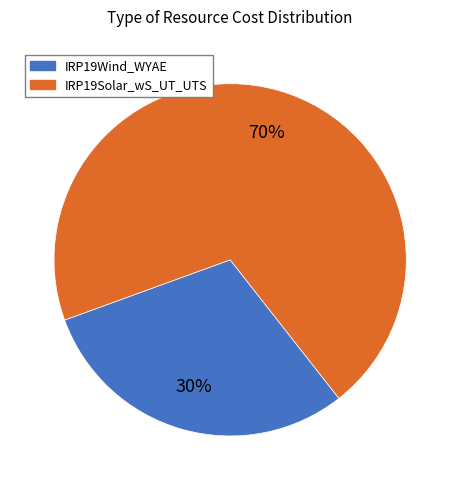

Count the number of slices in the pie.

2